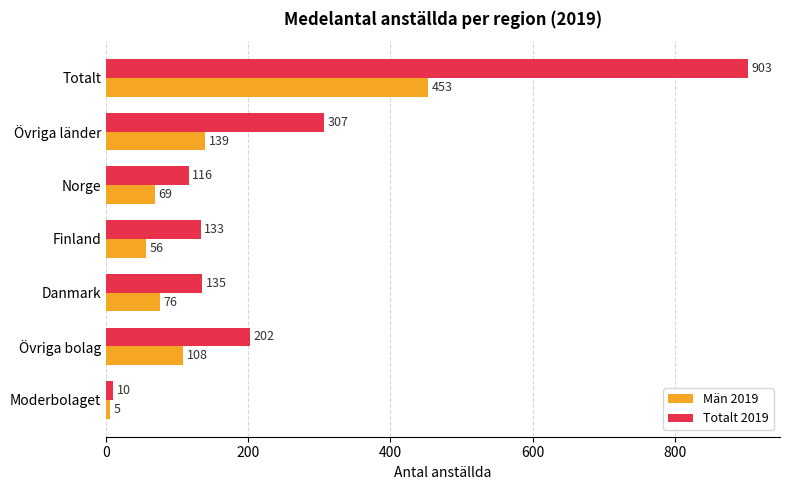

Which series has the widest spread of values?

Totalt 2019